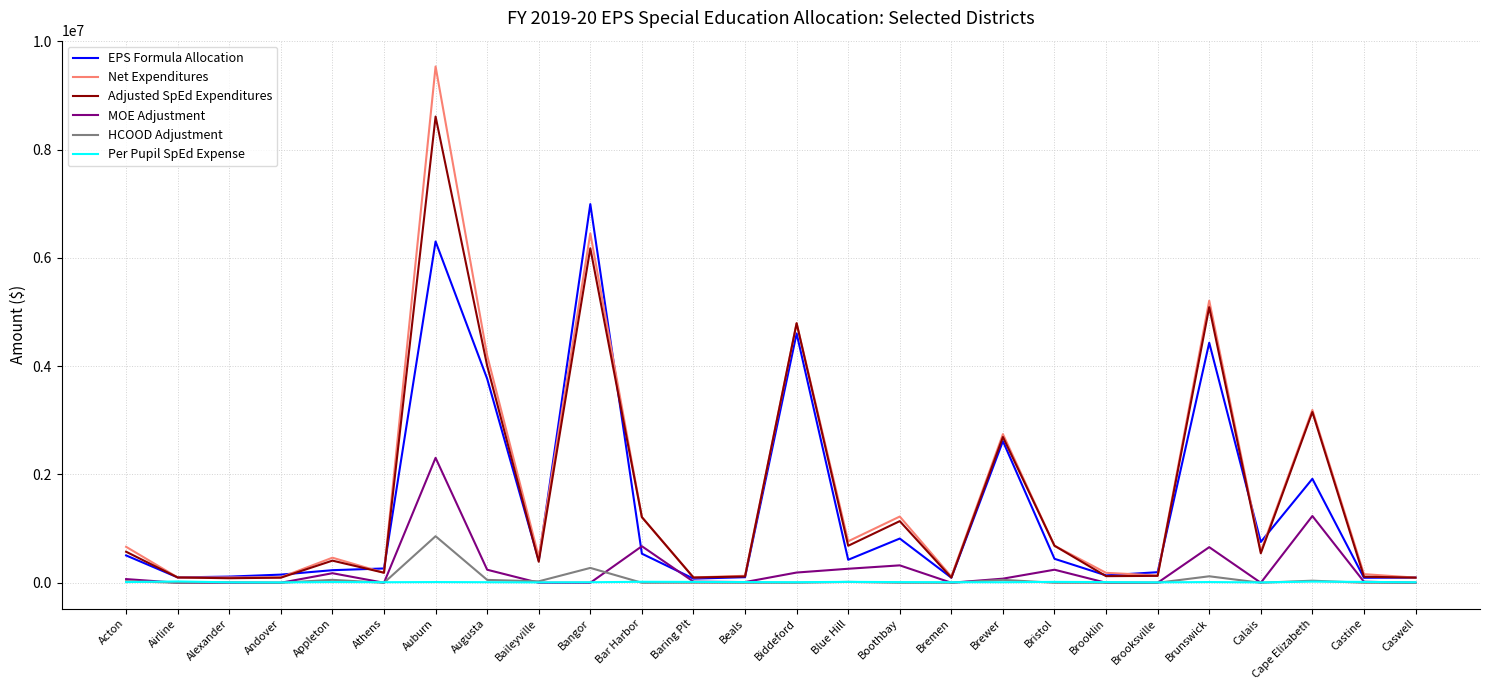

What is the highest value of the Net Expenditures series?

9534999.1